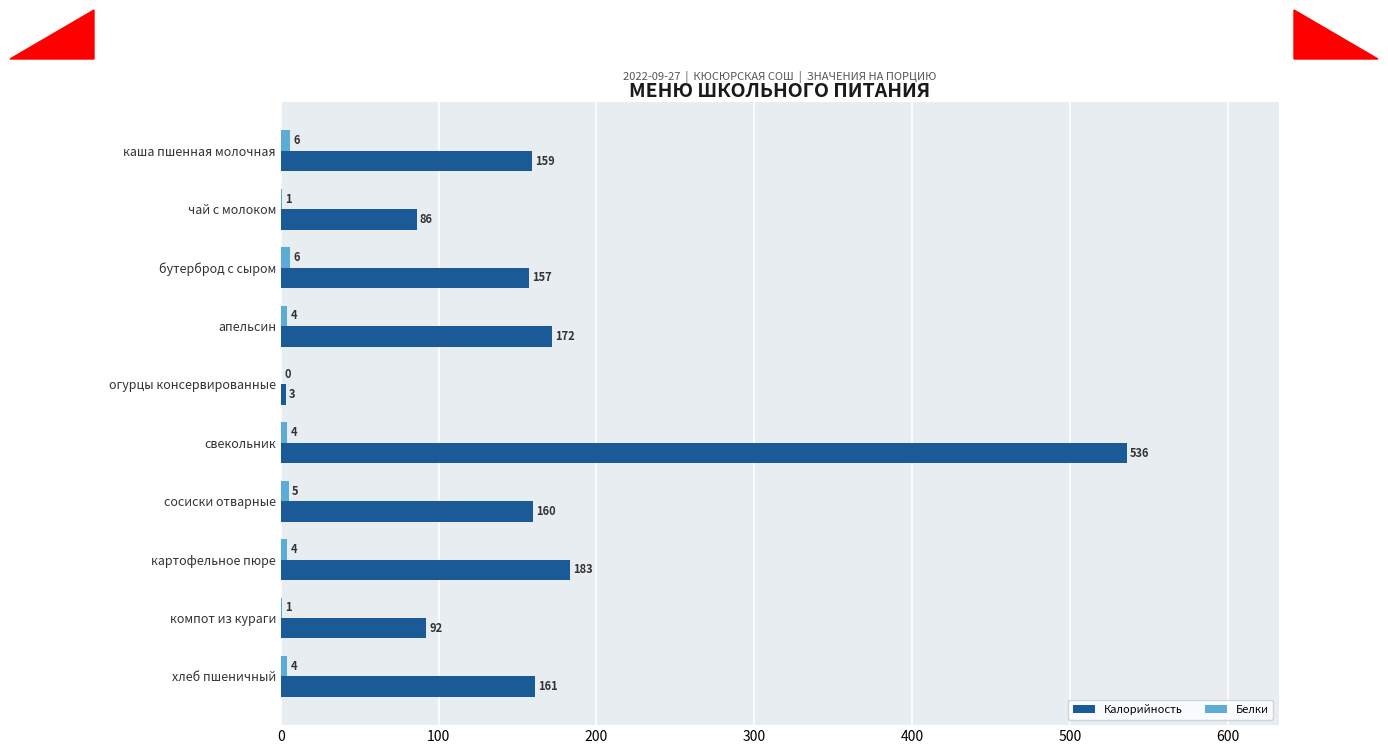

What value does the Калорийность series have at хлеб пшеничный, to the nearest 100?

200